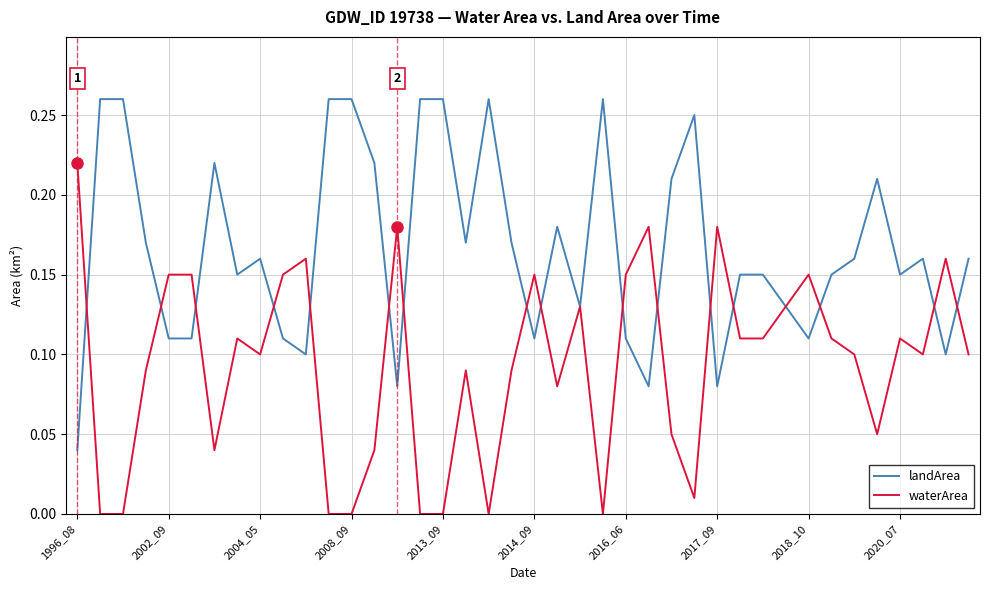

Rank the series by their average value, from lowest to highest.

waterArea, landArea